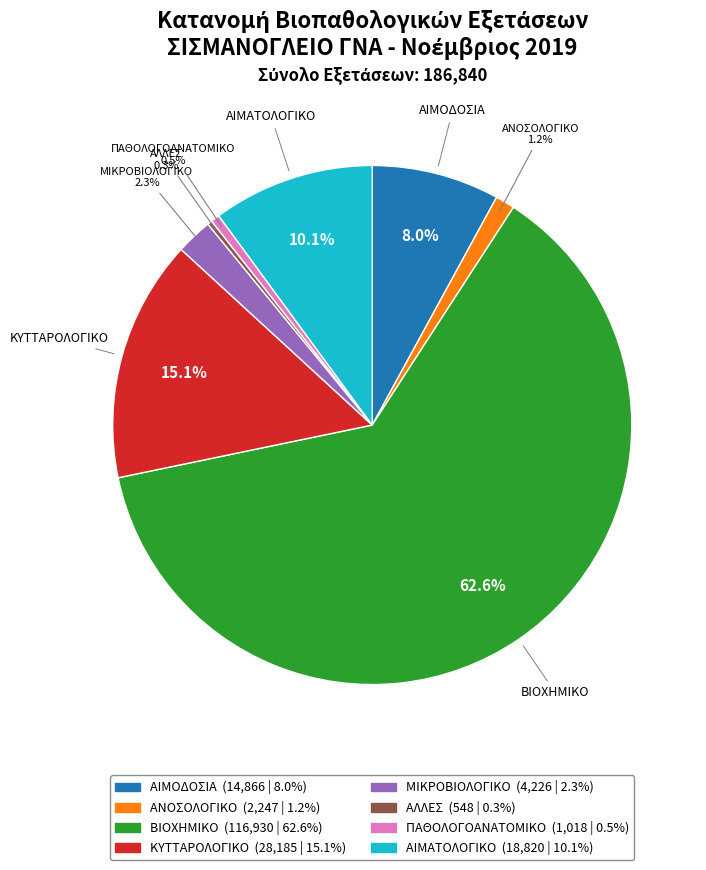

Between ΑΙΜΟΔΟΣΙΑ and ΚΥΤΤΑΡΟΛΟΓΙΚΟ, which is larger?

ΚΥΤΤΑΡΟΛΟΓΙΚΟ